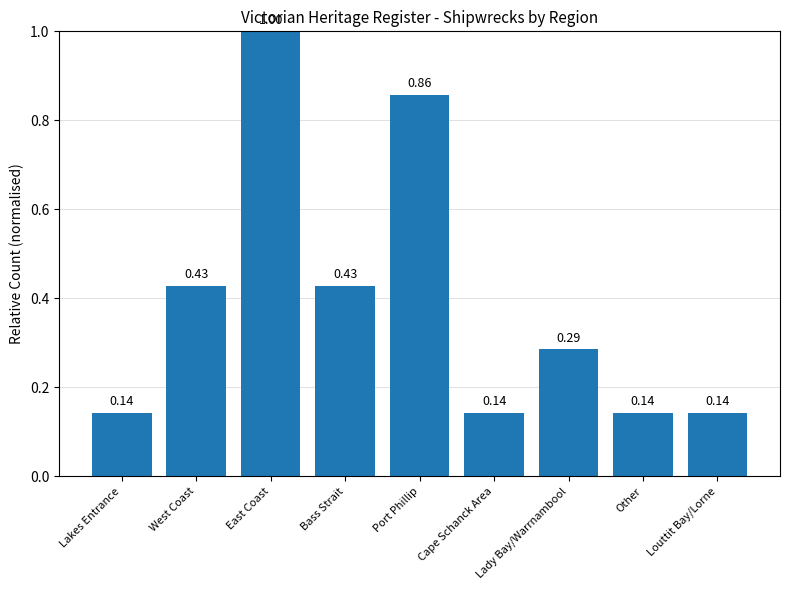

What is the sum of all values?

3.6